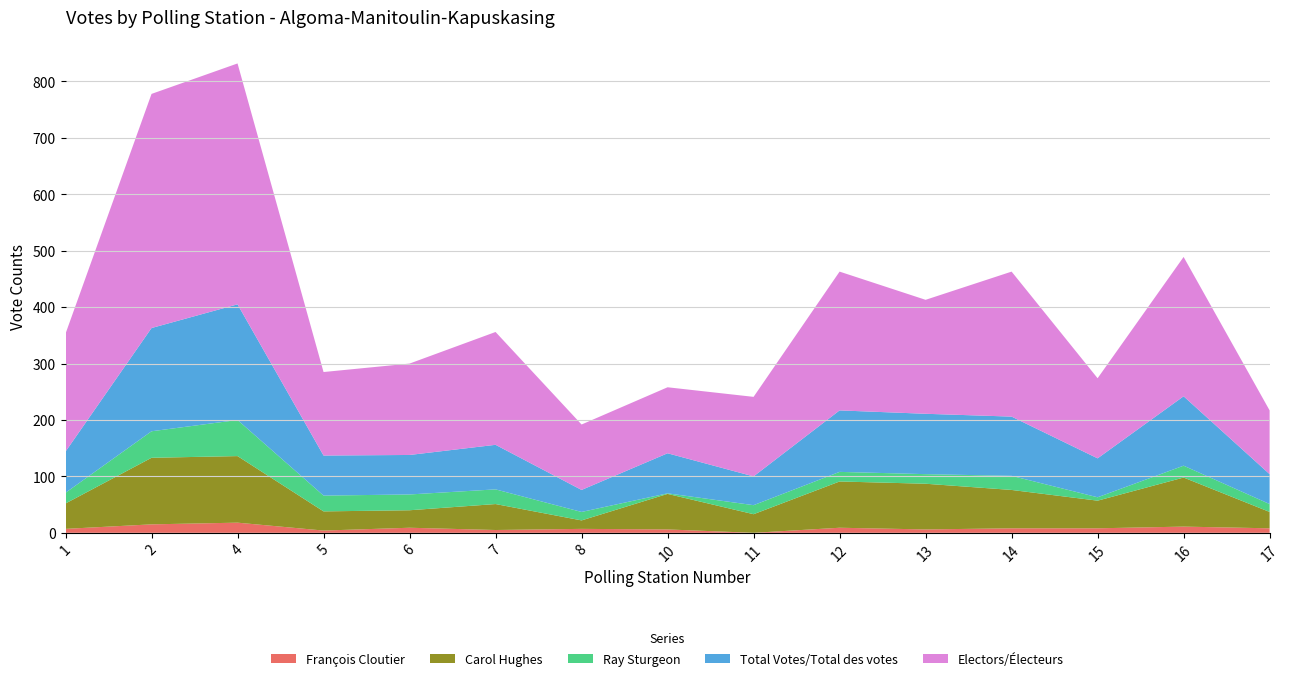

Reading left to right, what are all the values shown in this chart?

François Cloutier: 7	15	18	4	9	5	7	6	0	9	6	8	8	11	8
Carol Hughes: 45	118	118	34	31	46	15	63	33	82	81	68	49	87	29
Ray Sturgeon: 19	47	64	28	28	26	15	1	16	17	17	25	6	21	14
Total Votes/Total des votes: 73	183	205	71	70	79	39	71	51	109	107	105	69	123	53
Electors/Électeurs: 209	415	427	148	162	200	116	117	141	246	202	257	142	247	113